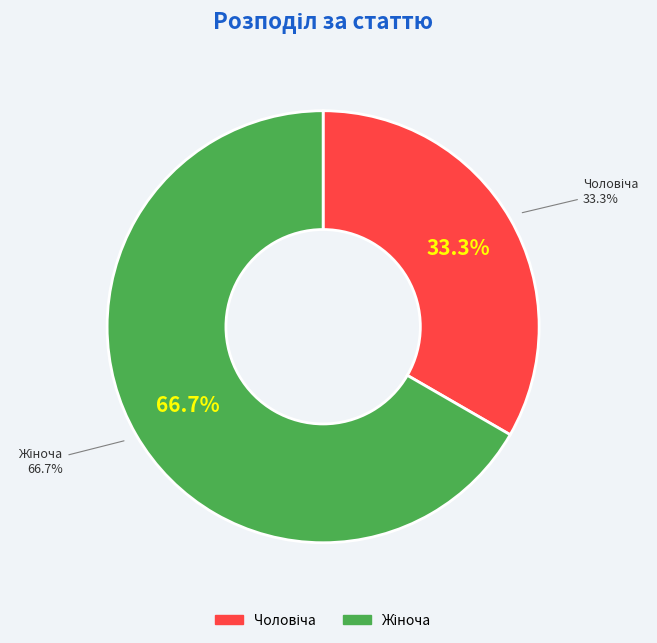

The Жіноча slice represents 67% of the pie. True or false?

True